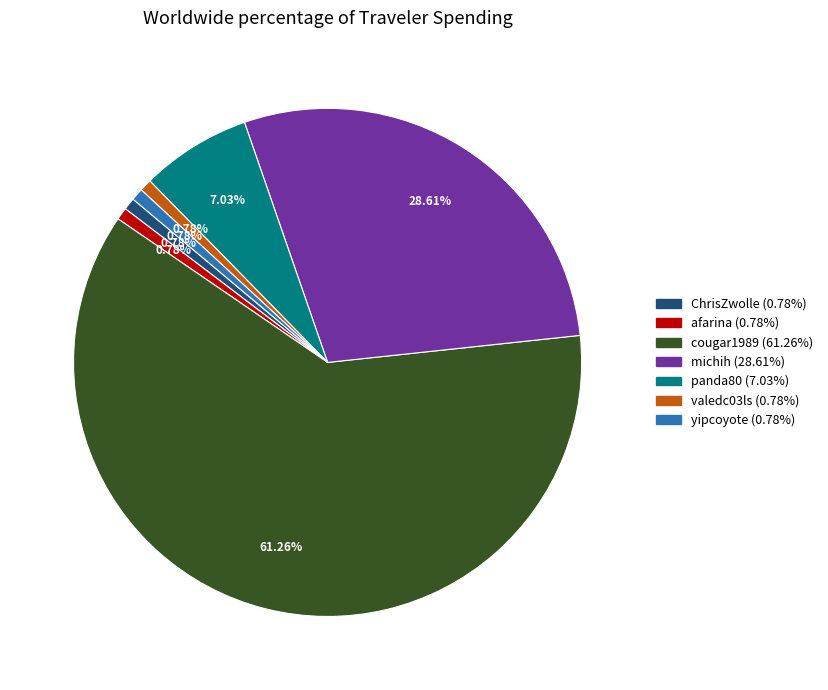

To the nearest percent, what is the difference between the yipcoyote and michih slice percentages?

28%